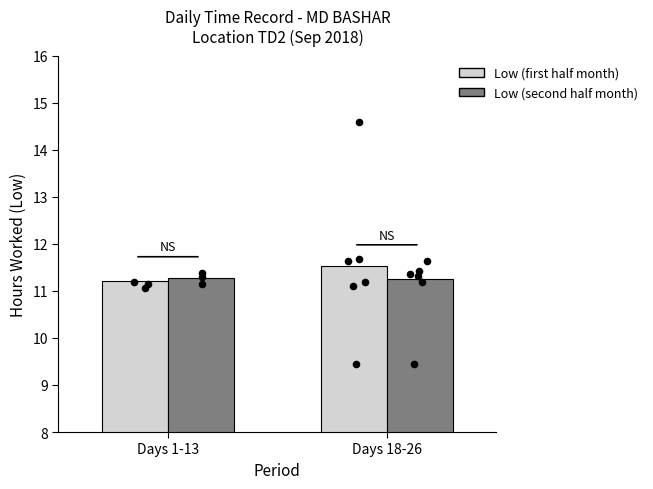

Which series contains the lowest Y value?

Low (first half month)